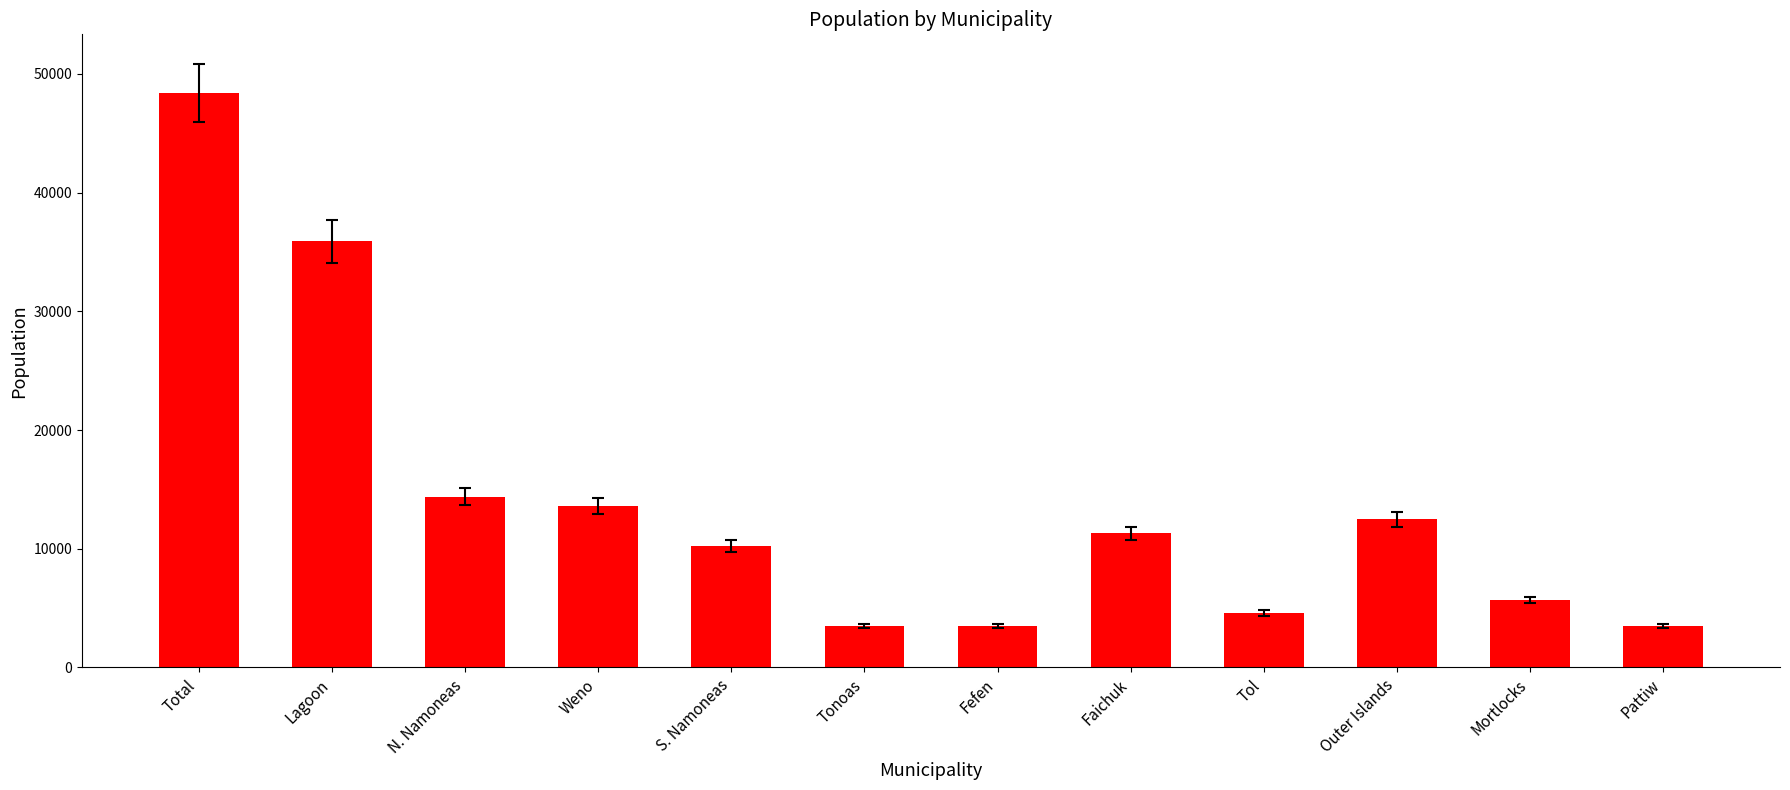

Which label corresponds to the largest value in the chart?

Total